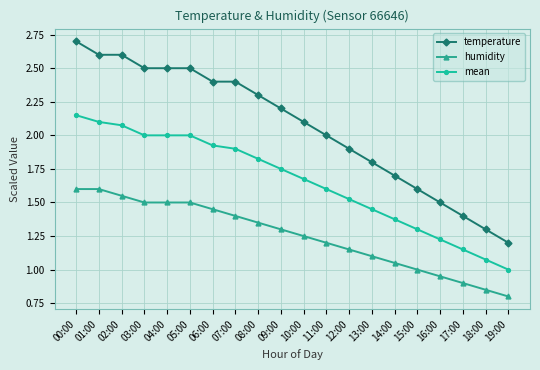

What is the maximum value shown in the chart?

2.7